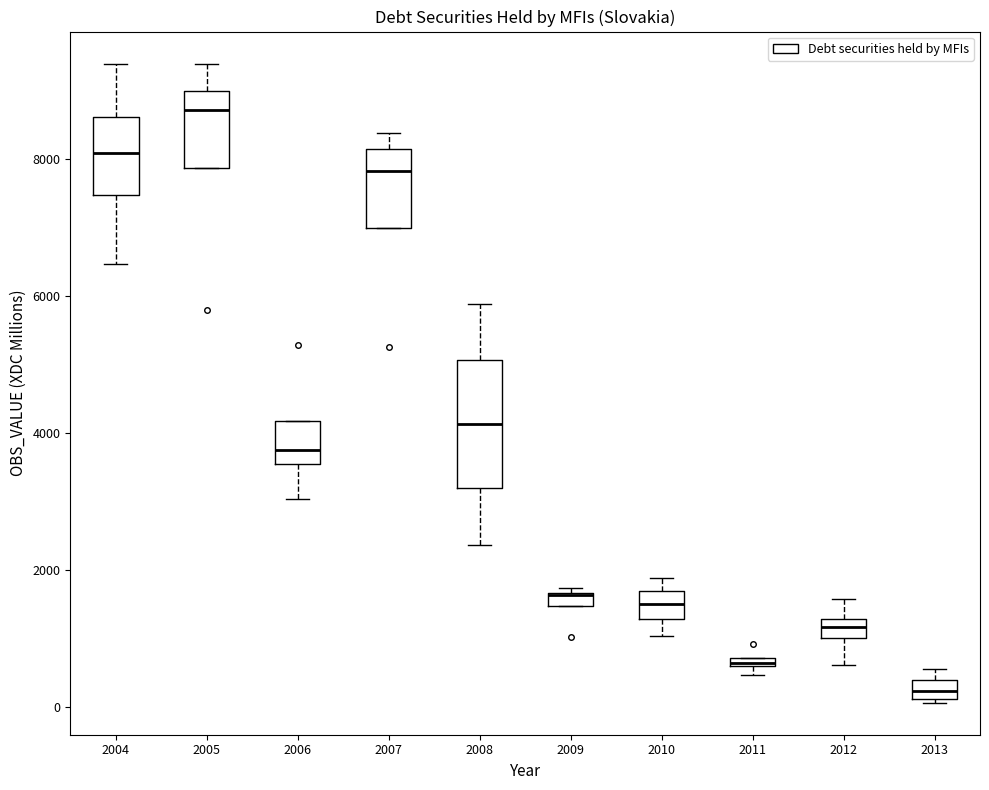

Which box is the tallest, from its lower edge to its upper edge?

2008